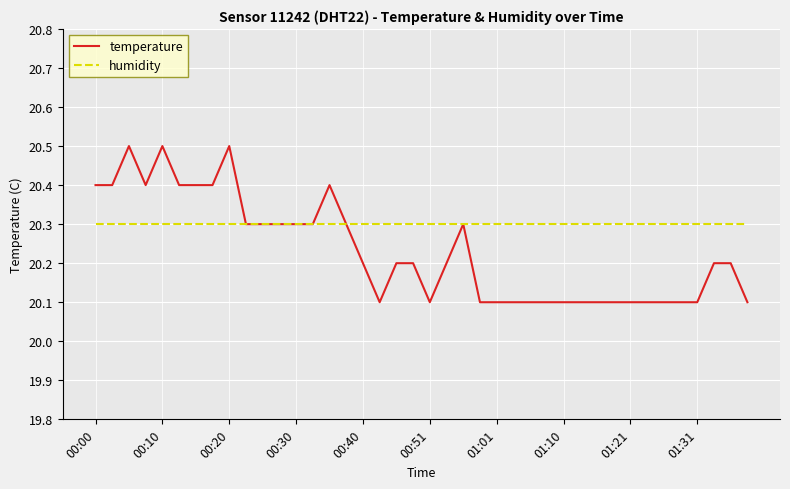

What are all the series names shown in the legend?

temperature, humidity